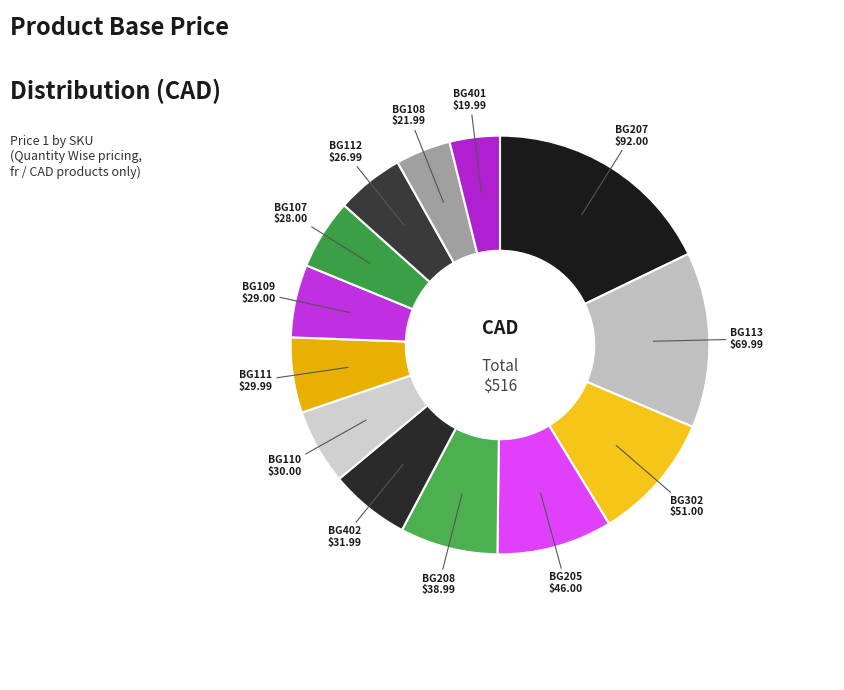

How many segments does this pie chart have?

13